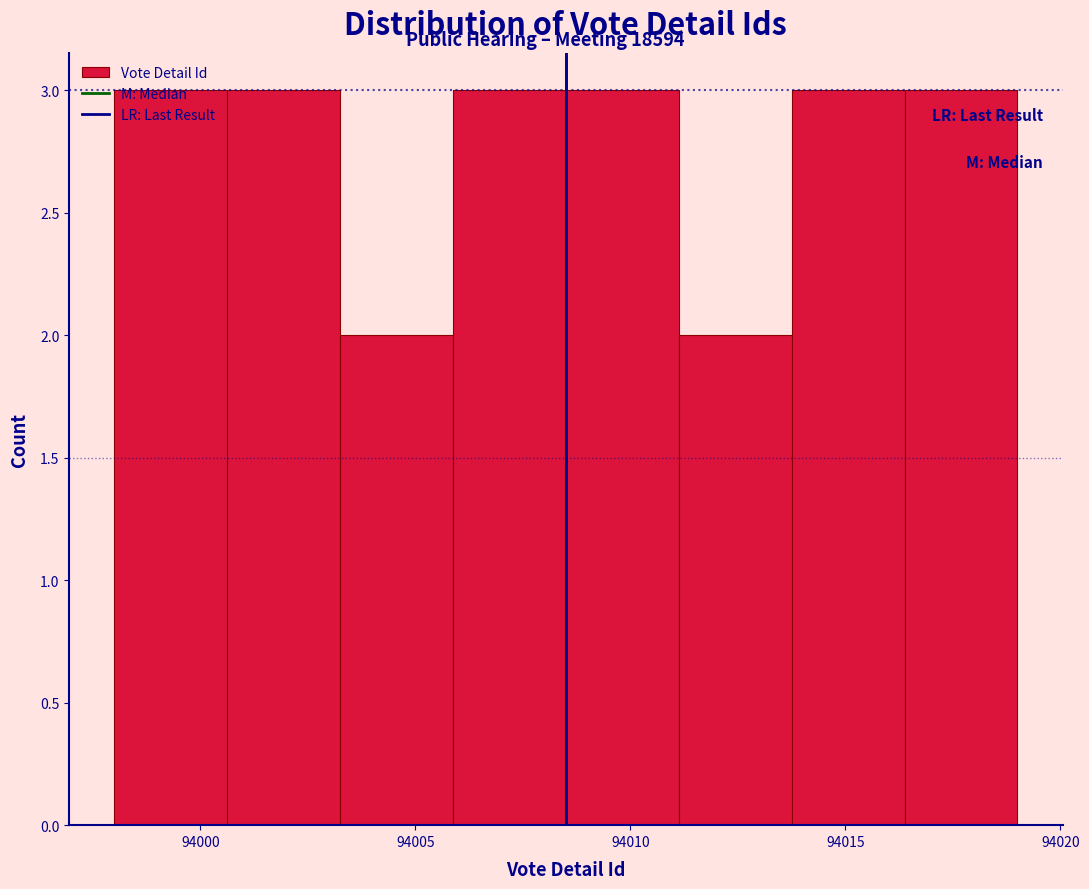

Reading left to right, transcribe this chart: for each bar, give the range it covers on the x-axis and its height. Neither the bar edges nor the heights are printed on the chart, so give them approximately, as read against the axes.

93998.0 to 94000.5: 3
94000.5 to 94003.5: 3
94003.5 to 94006.0: 2
94006.0 to 94008.5: 3
94008.5 to 94011.0: 3
94011.0 to 94014.0: 2
94014.0 to 94016.5: 3
94016.5 to 94019.0: 3